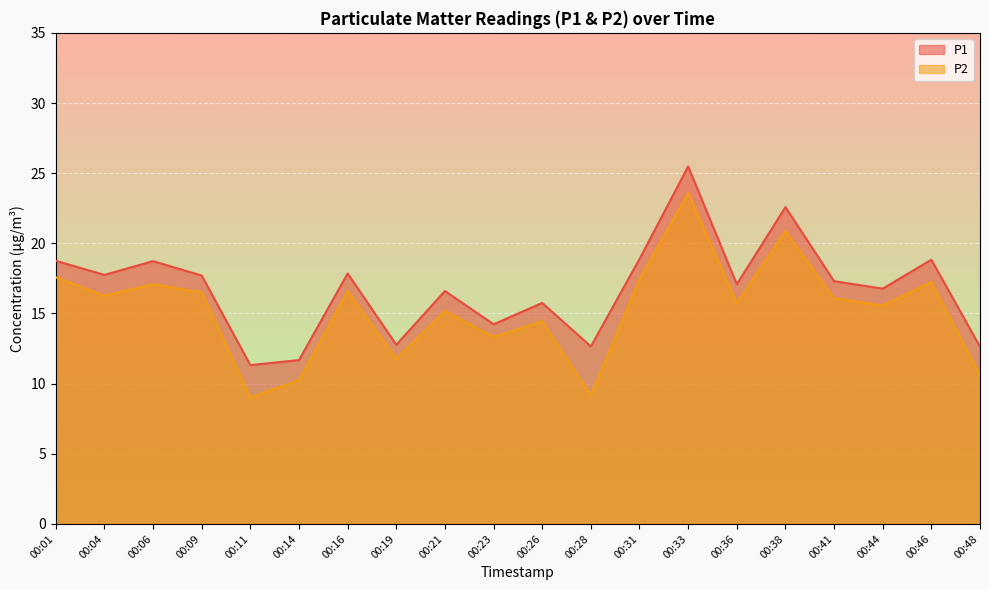

What is the total value across all series at 00:36?

32.8